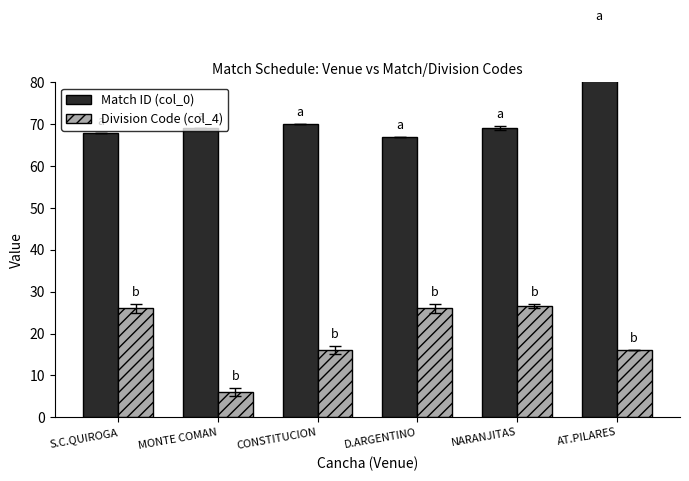

What is the value of the Match ID (col_0) bar at the 3rd from the left?

70.0